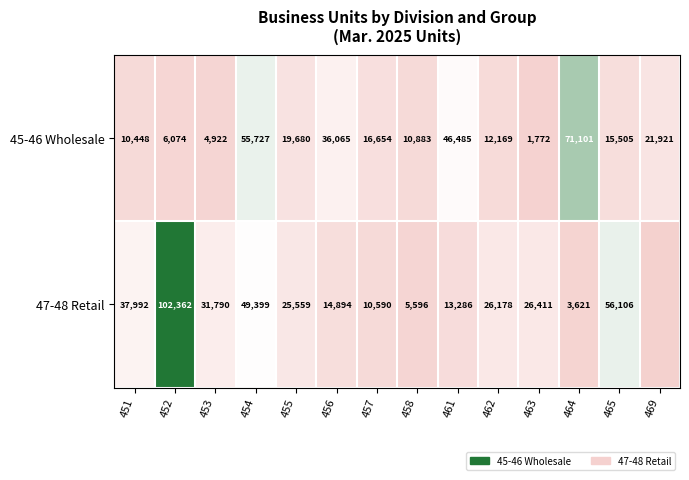

What is the sum of the 47-48 Retail values at 462 and 452?

128540